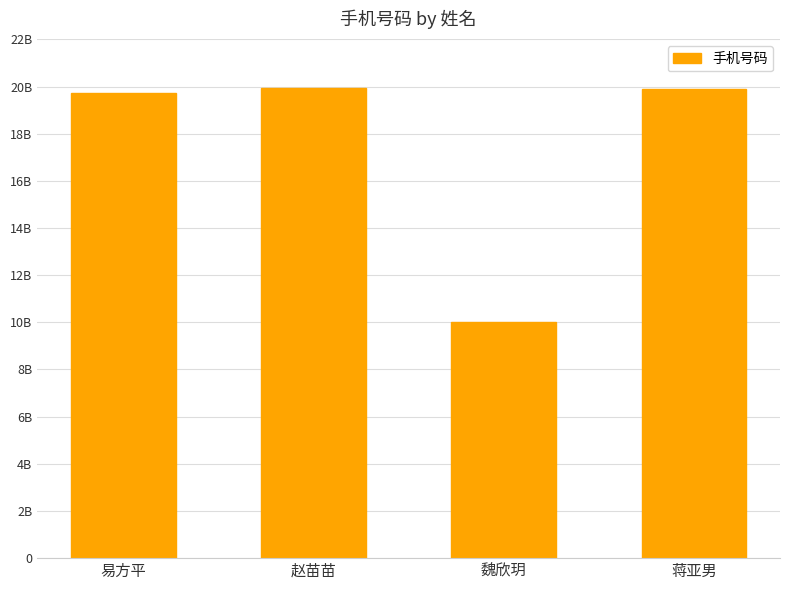

What is the maximum value shown in the chart?

19930317682